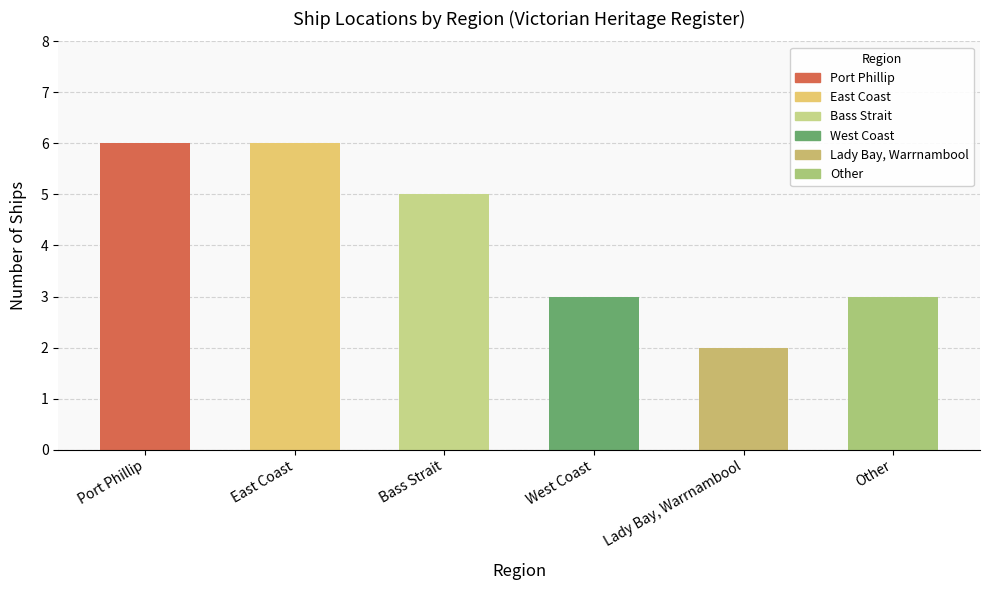

What is the sum of all values?

25